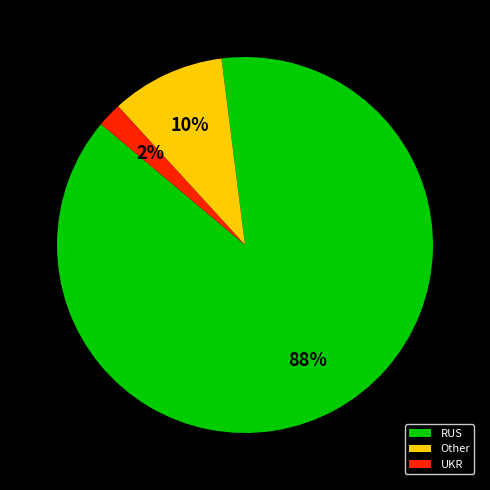

What is the majority slice?

RUS